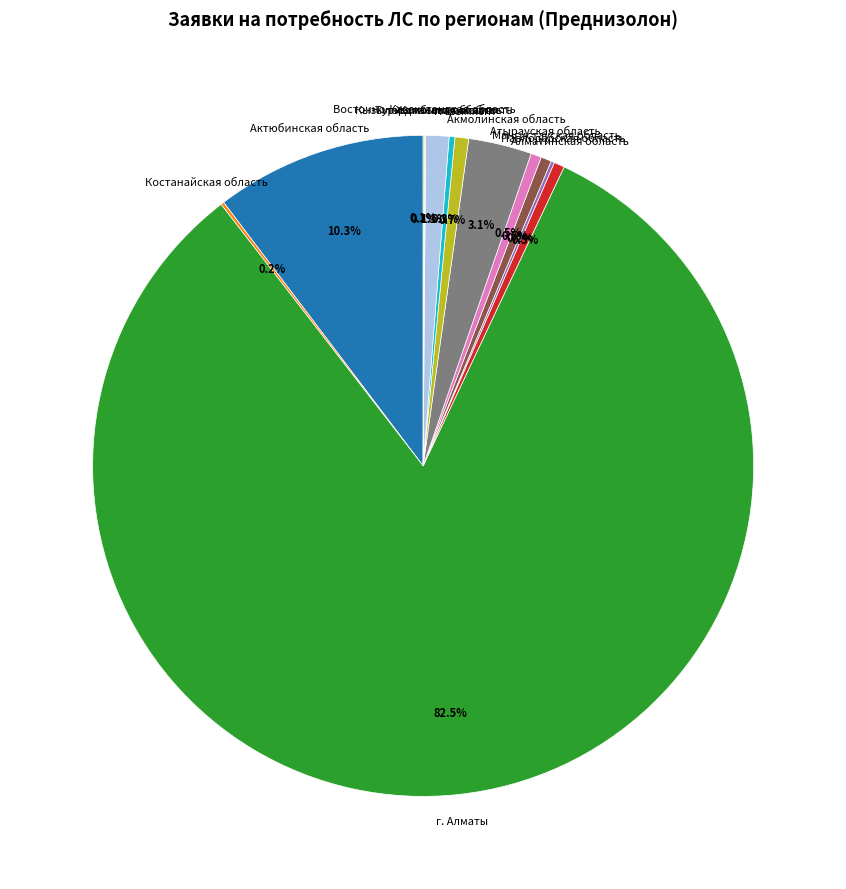

Does г. Алматы account for over 50% of the chart?

Yes